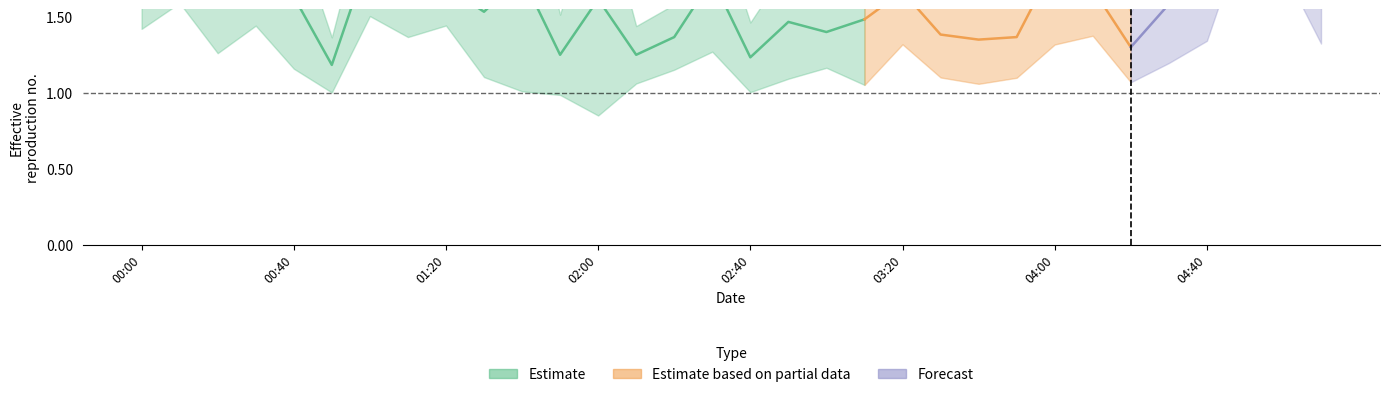

What position from the left is 04:10?

26